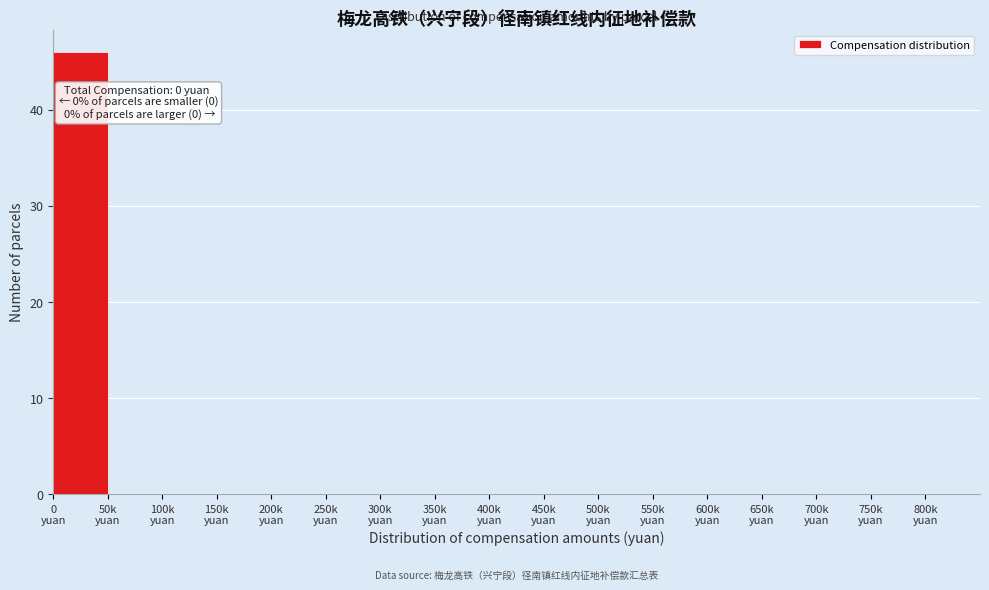

What is the greatest value displayed?

46